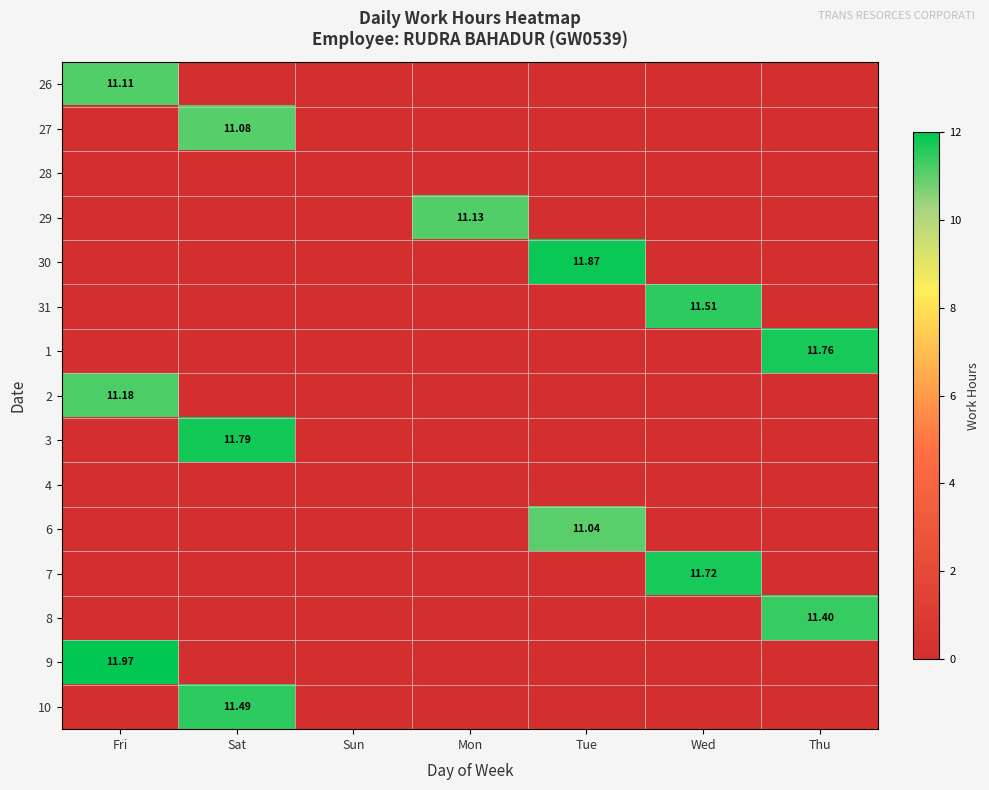

What is the sum of the 3 values at Tue and Sat?

11.8